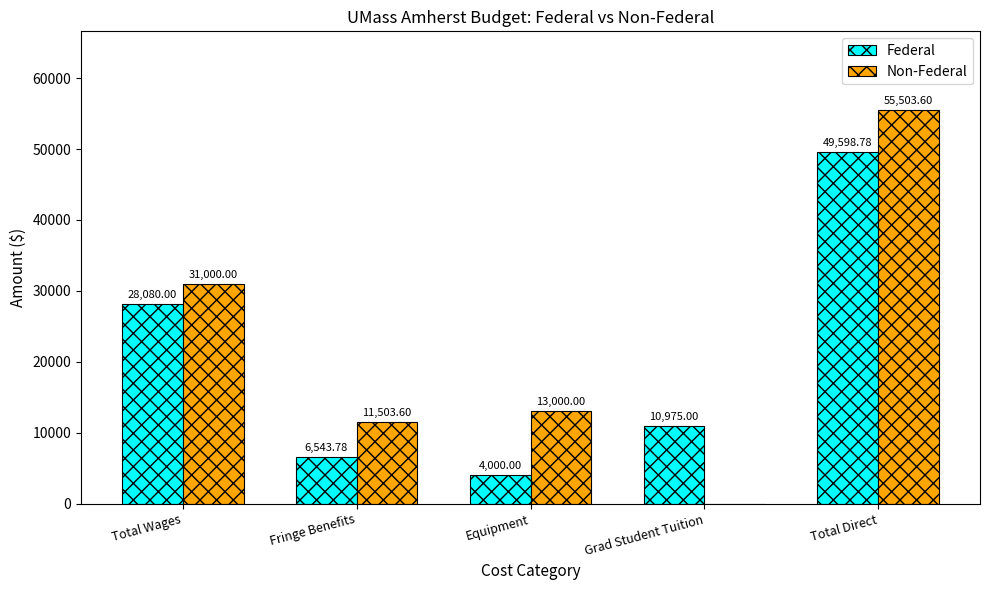

How many groups of bars are there?

5